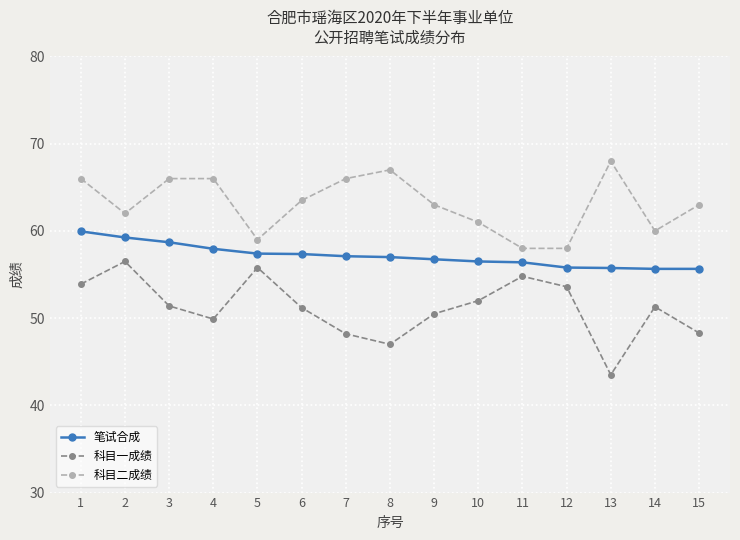

Count the number of data series in this chart.

3